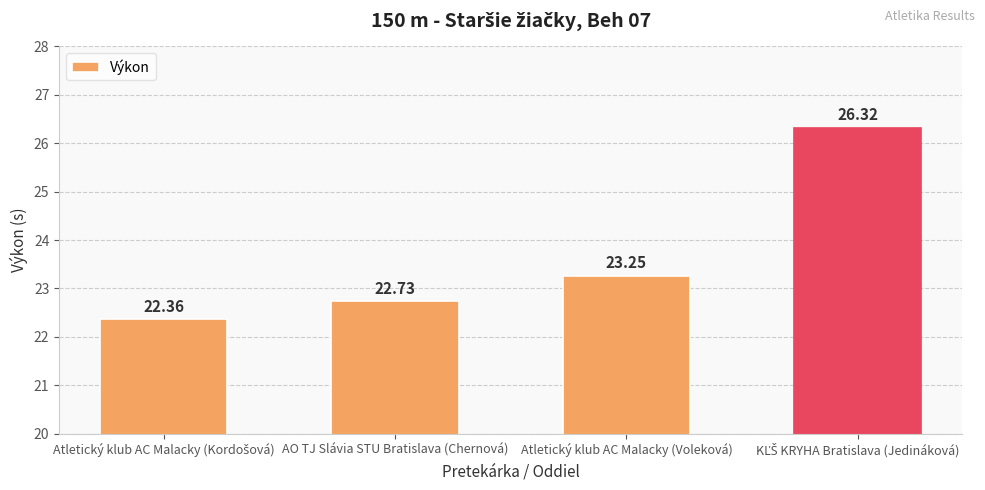

At which label does the data first exceed 23?

Atletický klub AC Malacky (Voleková)